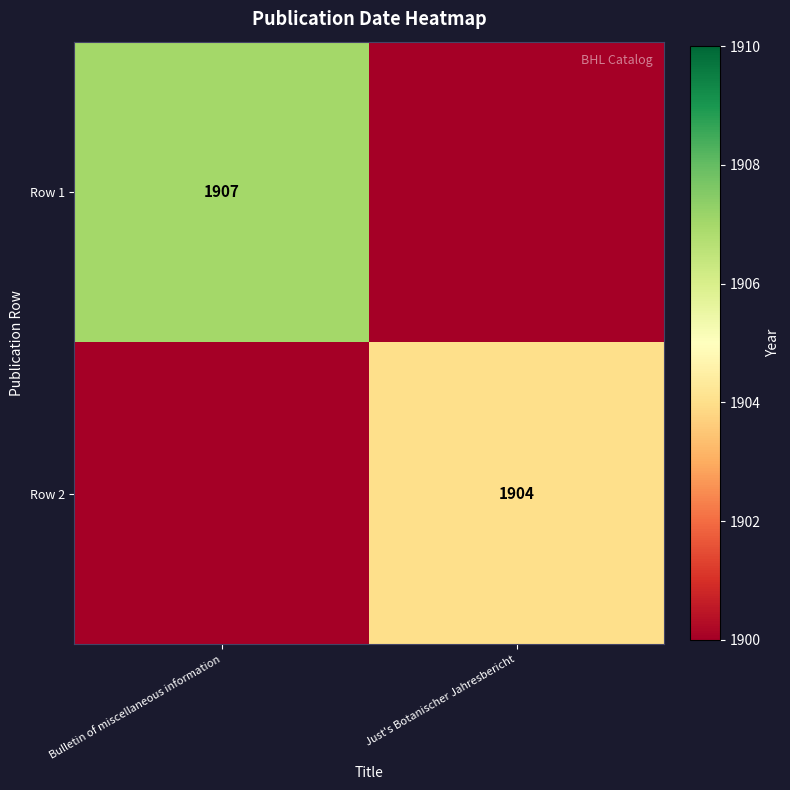

The value of Row 2 at Just's Botanischer Jahresbericht is 1904. True or false?

True